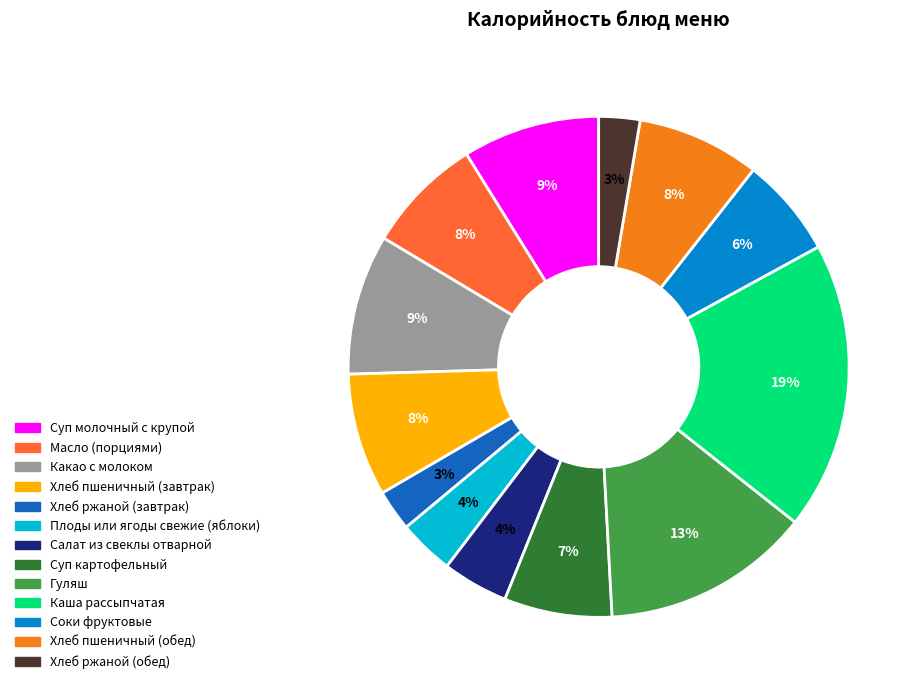

To the nearest percent, what is the combined percentage of Хлеб ржаной (завтрак) and Суп молочный с крупой?

12%